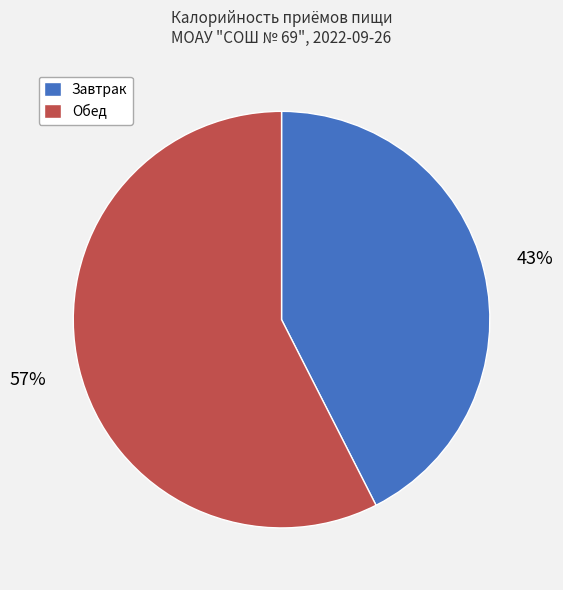

Is it true that Обед is 46% of the pie?

False